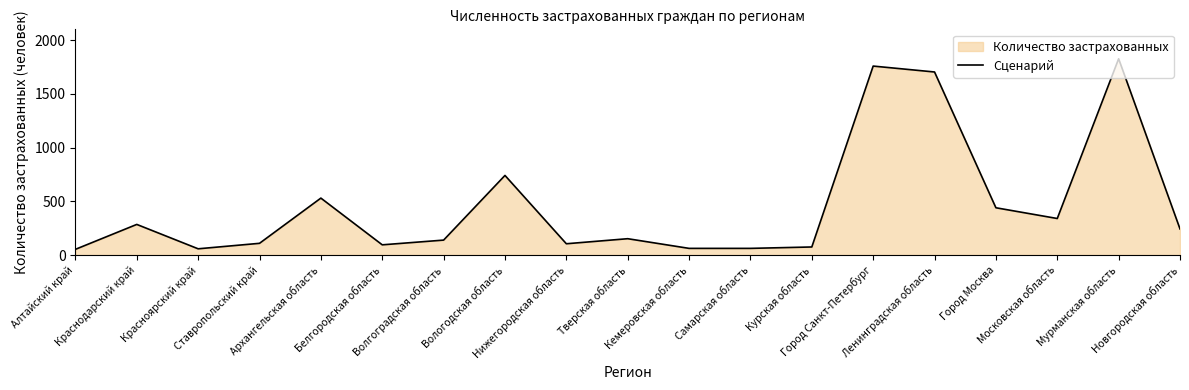

How many data points are above 152?

9